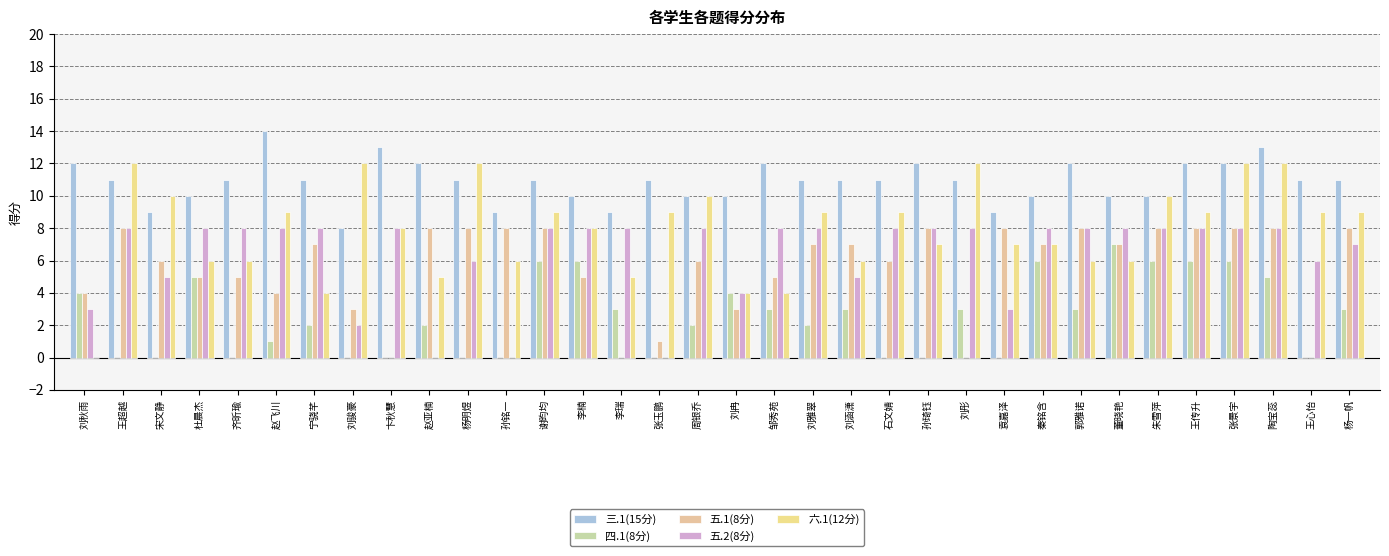

The 五.1(8分) series shows 8 at 王传升. True or false?

True